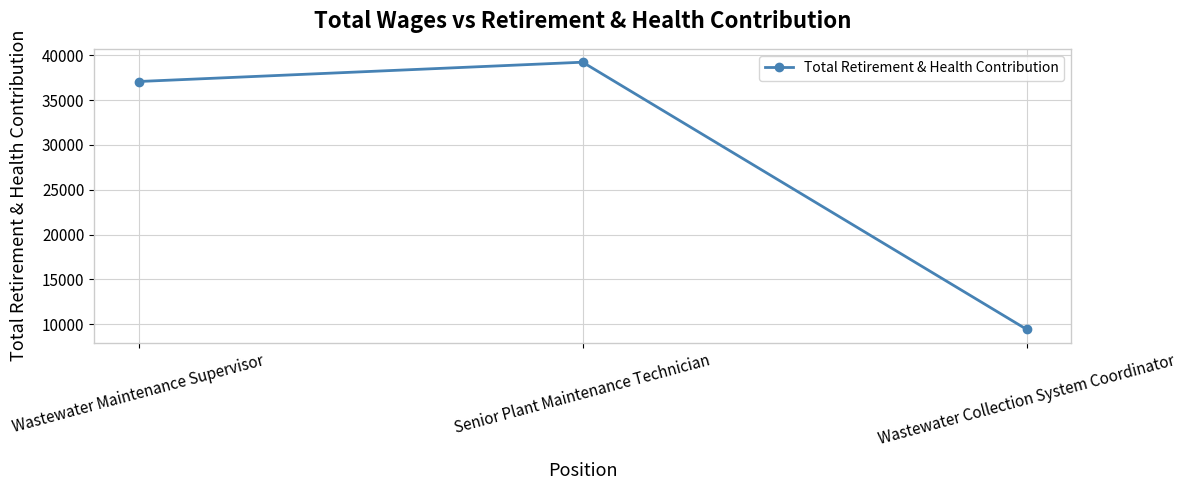

Which has a higher value, Senior Plant Maintenance Technician or Wastewater Maintenance Supervisor?

Senior Plant Maintenance Technician